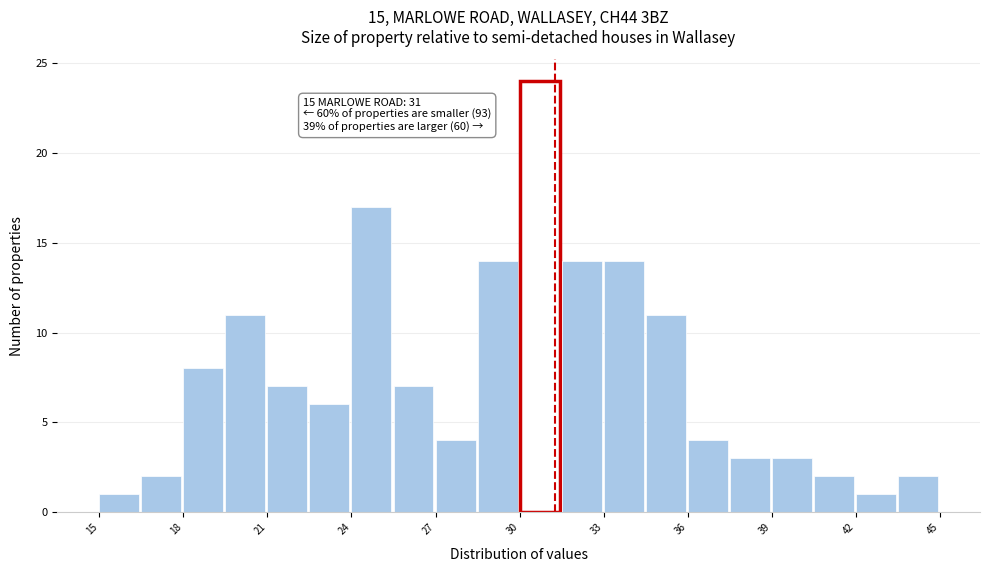

Read against the x-axis, roughly where is the centre of the tallest bar?

30.5